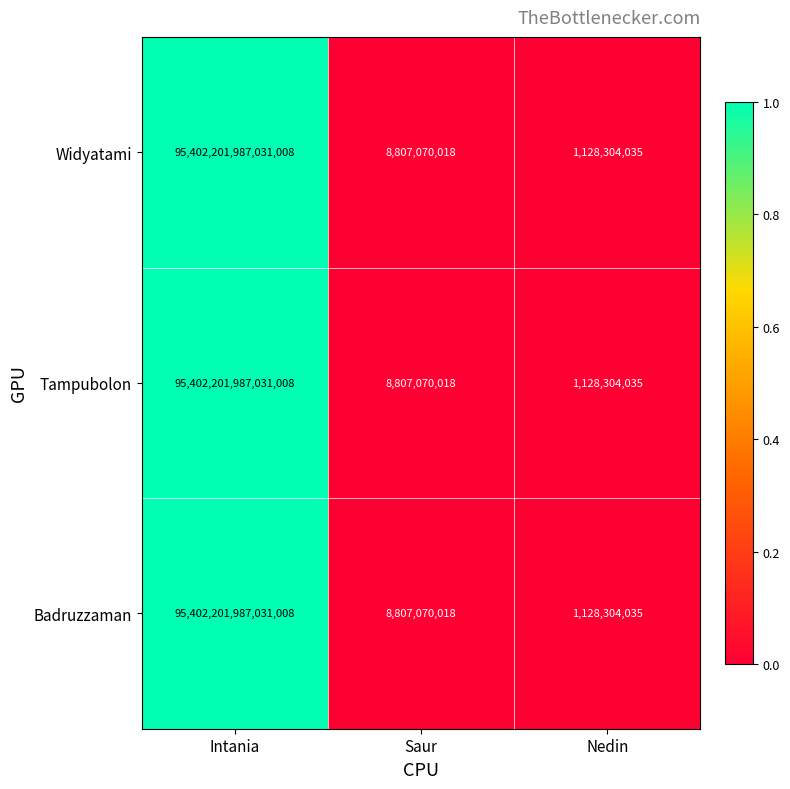

Which category has the highest value in the Tampubolon series?

Intania